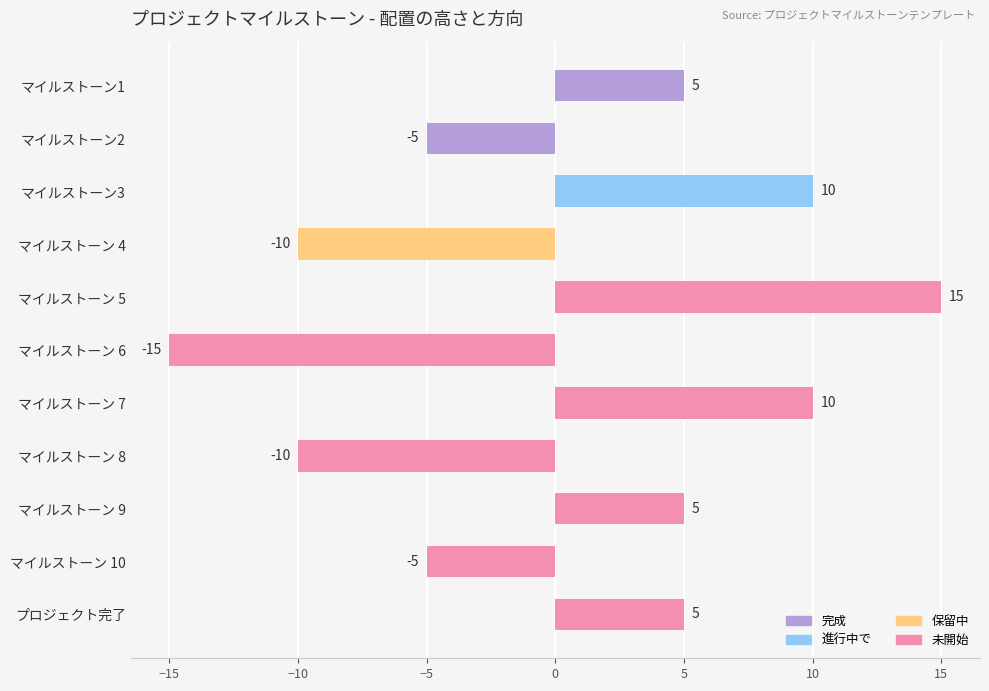

At which category does the chart reach its minimum across all series?

マイルストーン 6